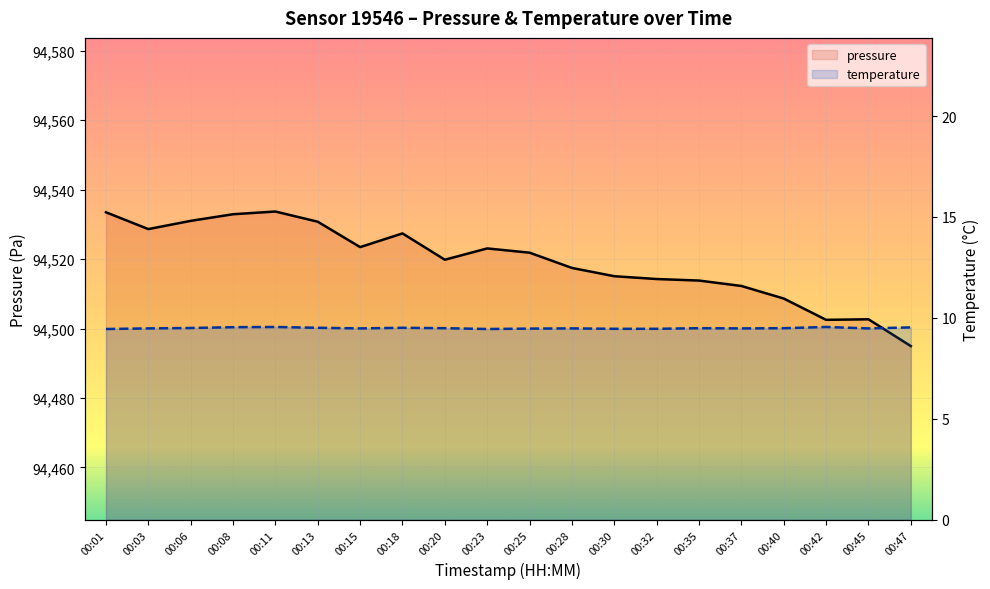

The value of temperature at 00:20 is 4.4. True or false?

False